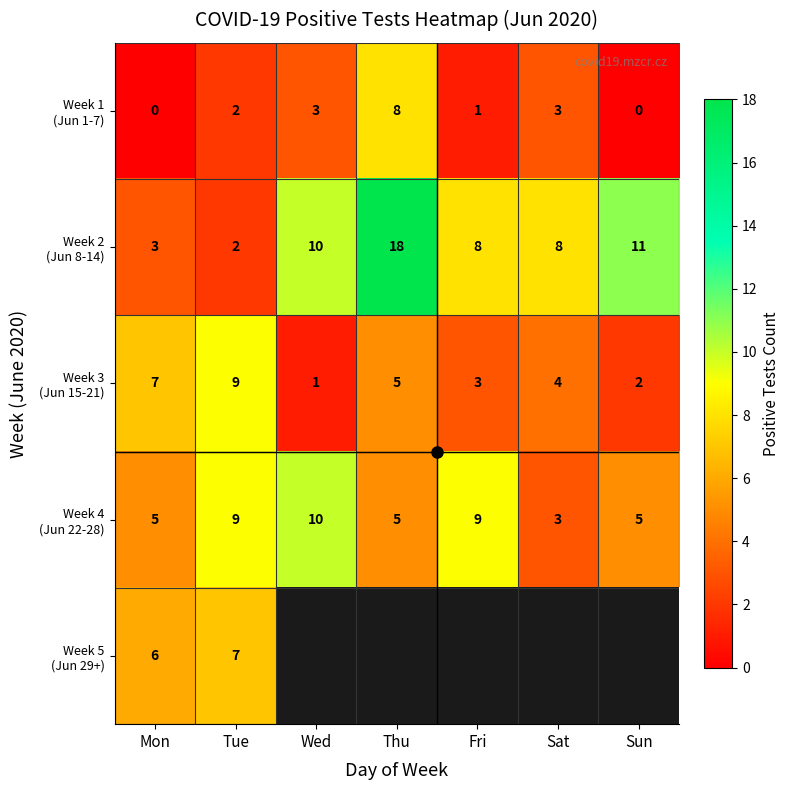

Where does the Week 2 (Jun 8-14) series first go above 8?

Wed